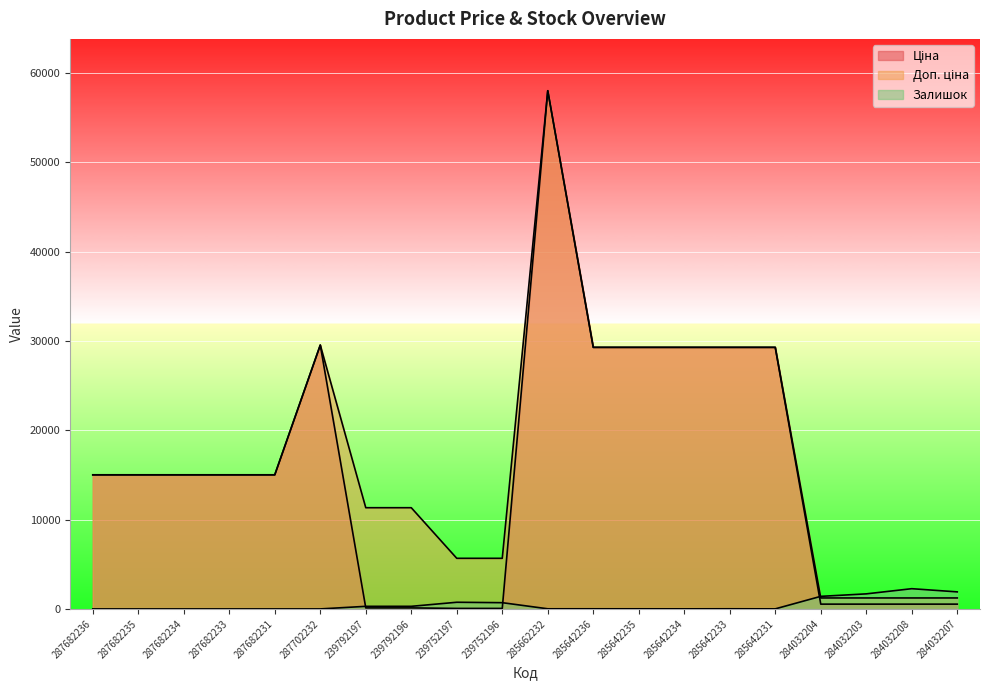

At which label does Доп. ціна reach its peak?

285662232